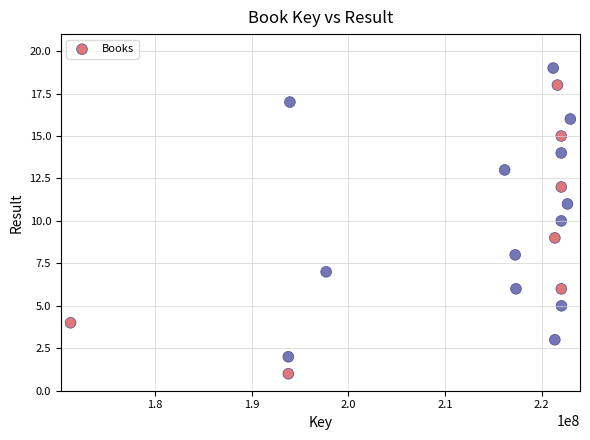

What is the range of Y values (max minus min)?

18